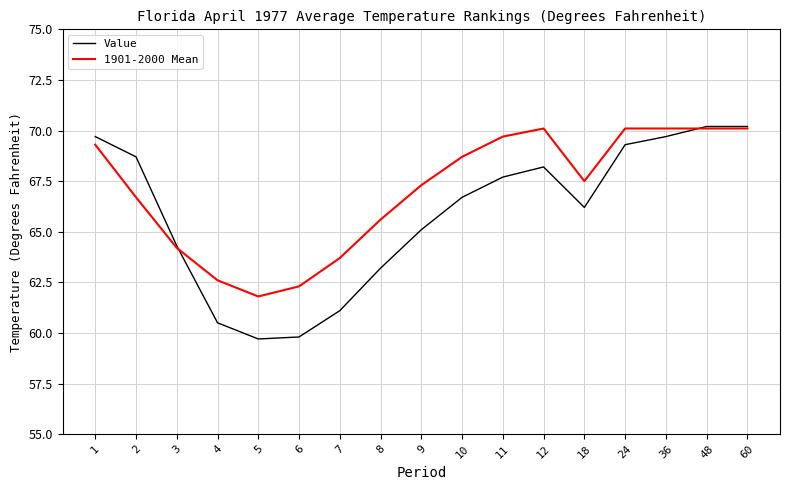

True or false: Value and 1901-2000 Mean cross at least once.

True